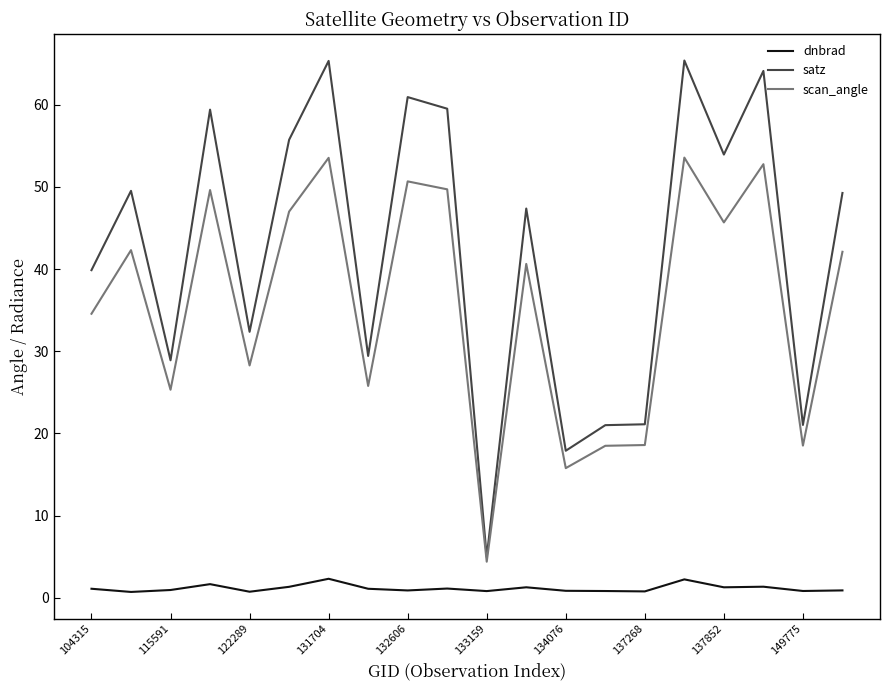

Rank the series by their maximum value, from lowest to highest.

dnbrad, scan_angle, satz